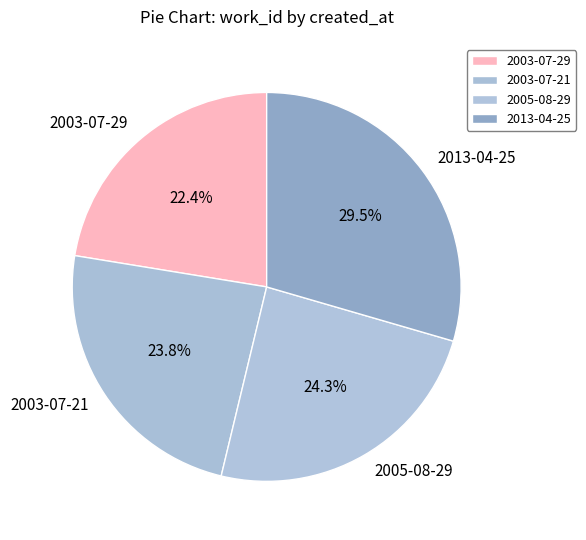

What is the largest slice in the pie chart?

2013-04-25